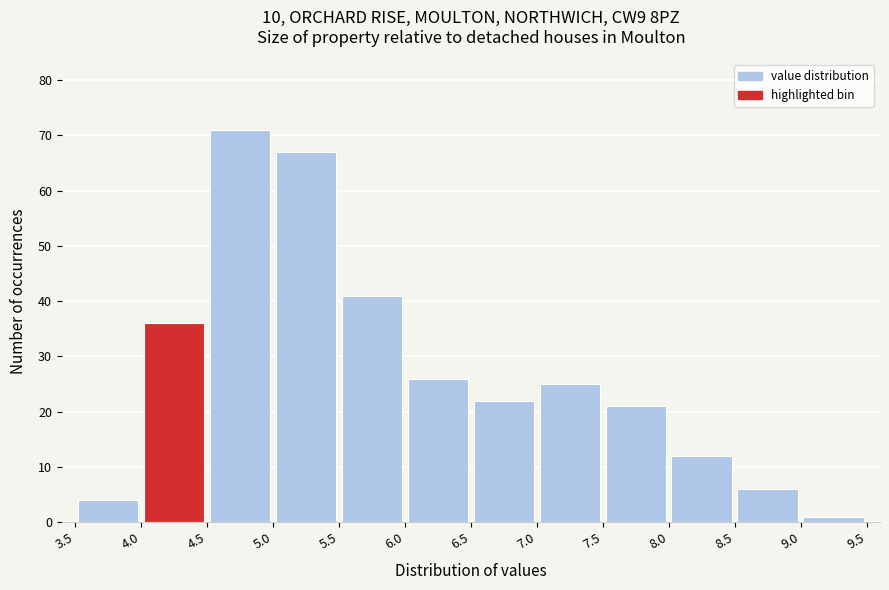

Reading left to right, transcribe this chart: for each bar, give the range it covers on the x-axis and its height. The values are not printed on the chart, so give them approximately, as read against the axis.

3.5 to 4.0: 4
4.0 to 4.5: 36
4.5 to 5.0: 71
5.0 to 5.5: 67
5.5 to 6.0: 41
6.0 to 6.5: 26
6.5 to 7.0: 22
7.0 to 7.5: 25
7.5 to 8.0: 21
8.0 to 8.5: 12
8.5 to 9.0: 6
9.0 to 9.5: 1